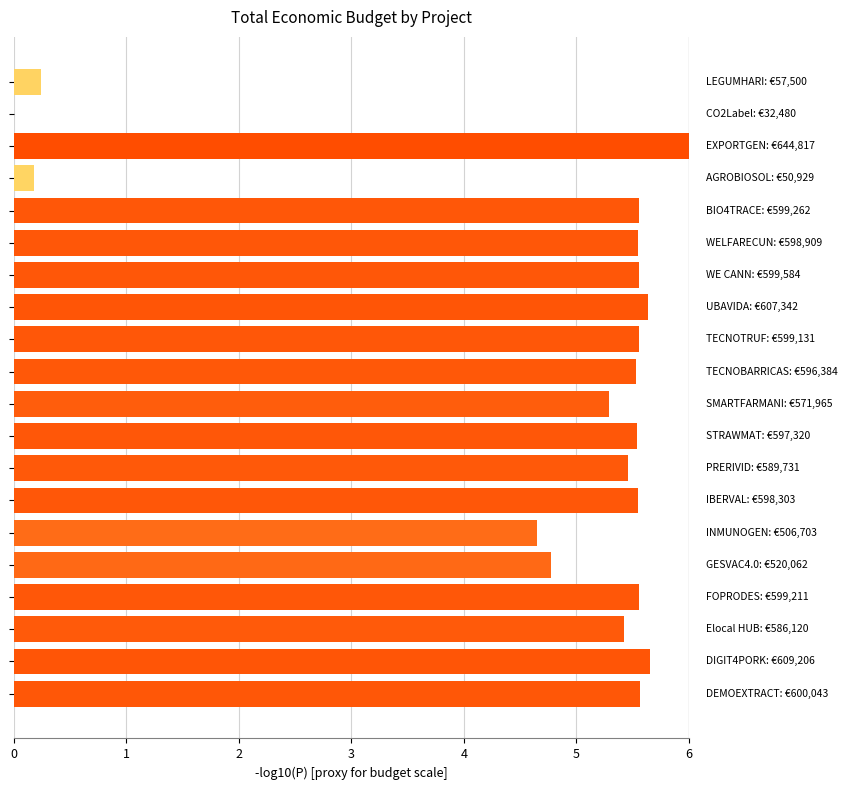

What is the maximum value shown in the chart?

6.0